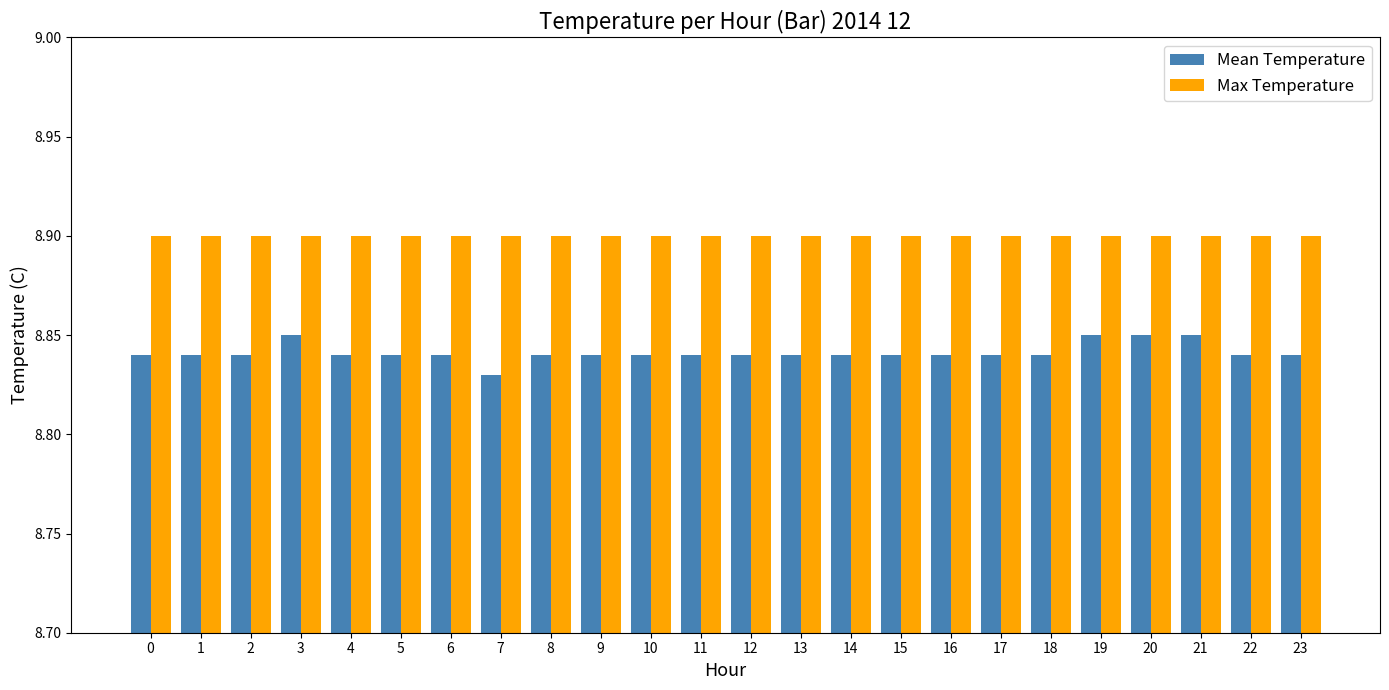

What is the maximum value shown in the chart?

8.9